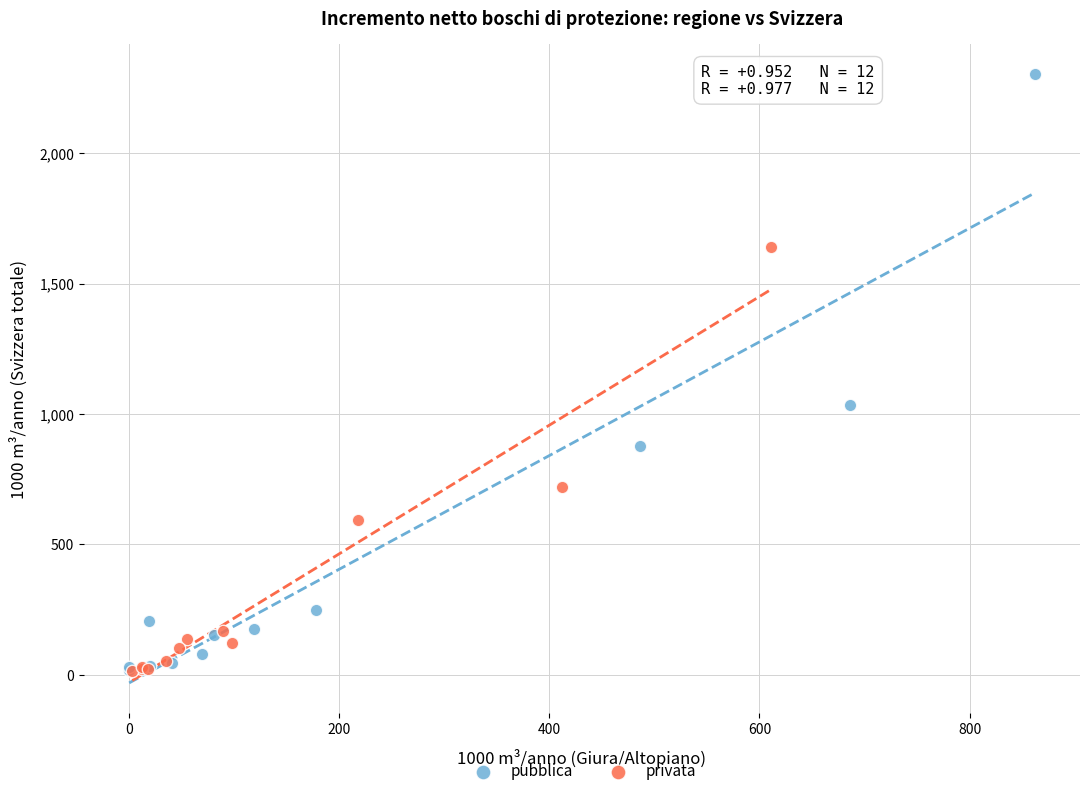

Which series contains the highest Y value?

pubblica